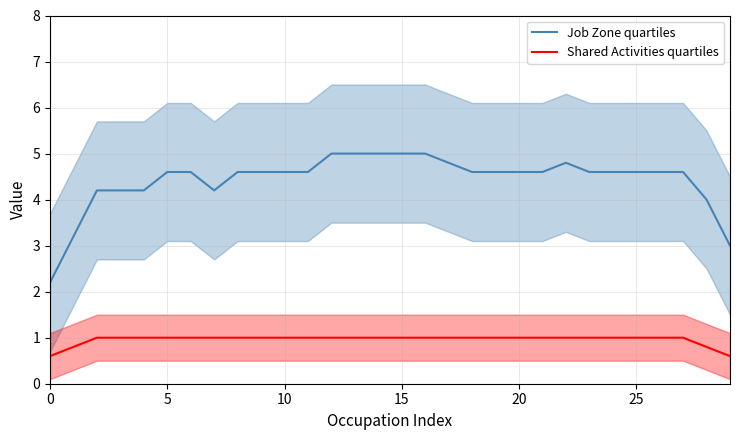

What are all the series names shown in the legend?

Job Zone quartiles, Shared Activities quartiles